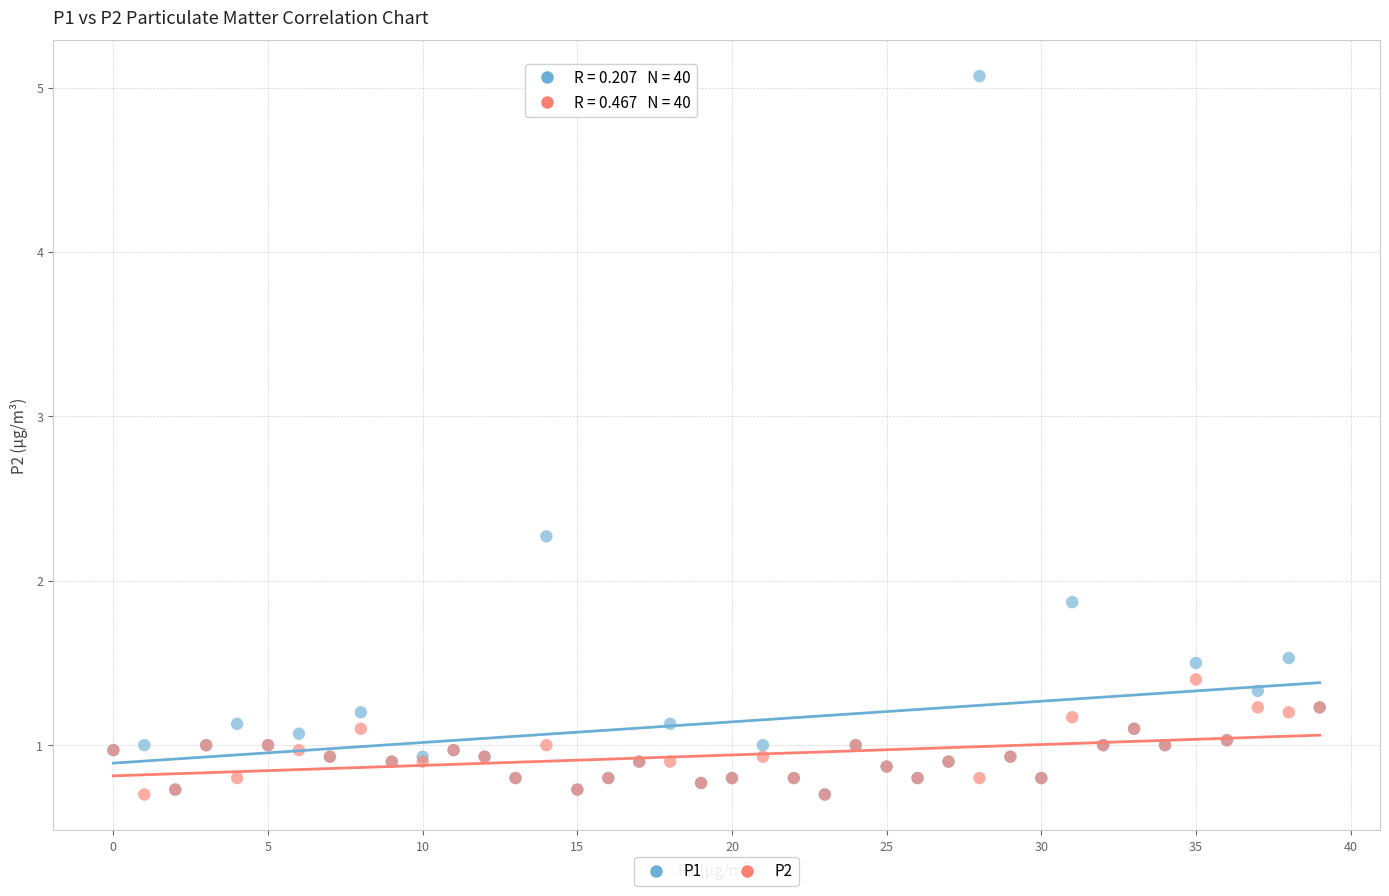

Across all series, what Y value is closest to 2?

1.9